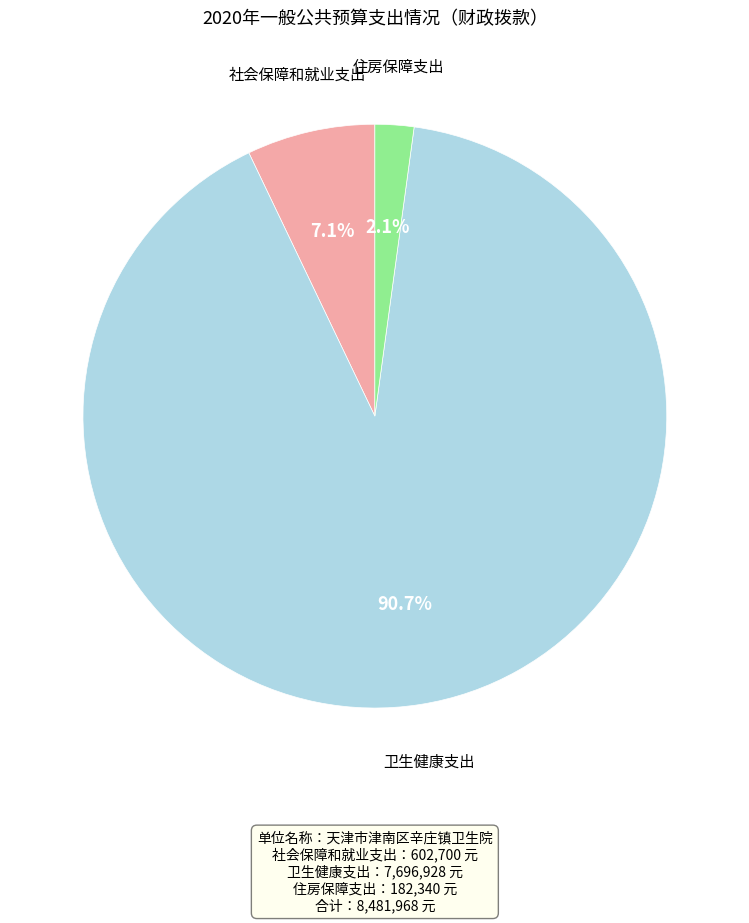

What percentage is NOT represented by 社会保障和就业支出?

92.9%